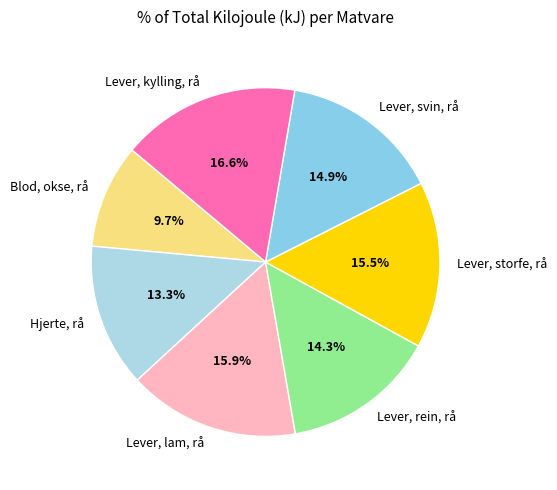

To the nearest percent, what percentage of the pie is Lever, lam, rå?

16%